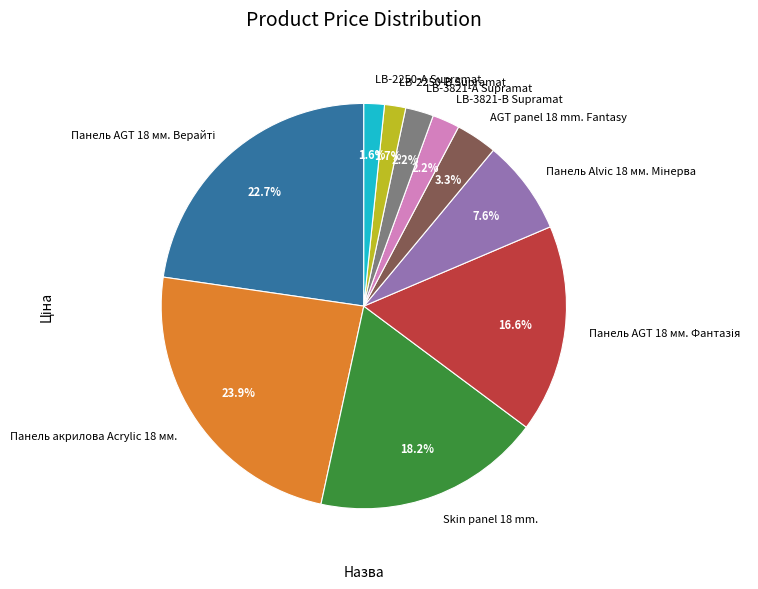

Is the sum of LB-3821-А Supramat and AGT panel 18 mm. Fantasy greater than half?

No